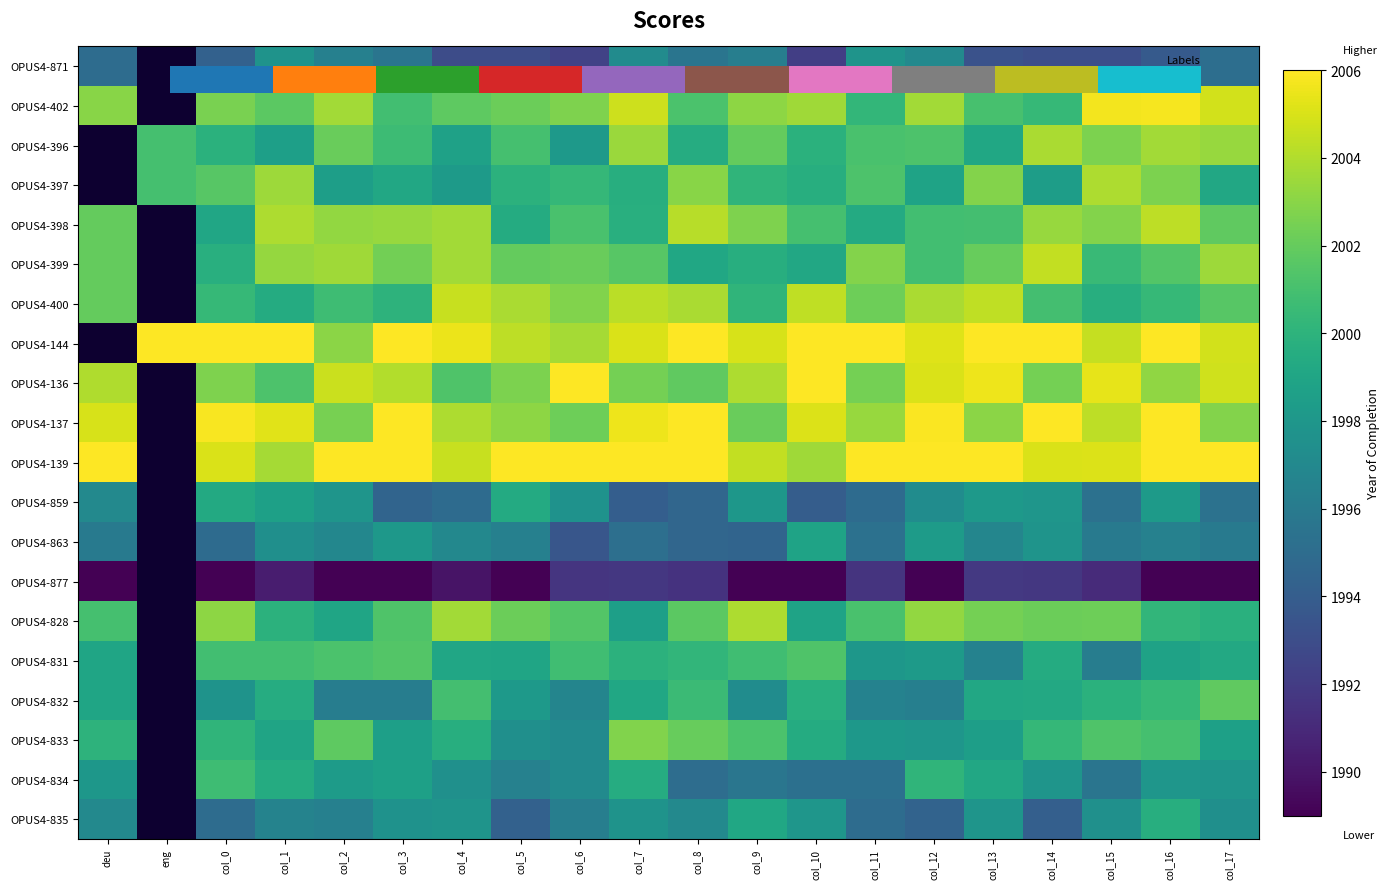

What is the highest value of the OPUS4-137 series?

2007.6